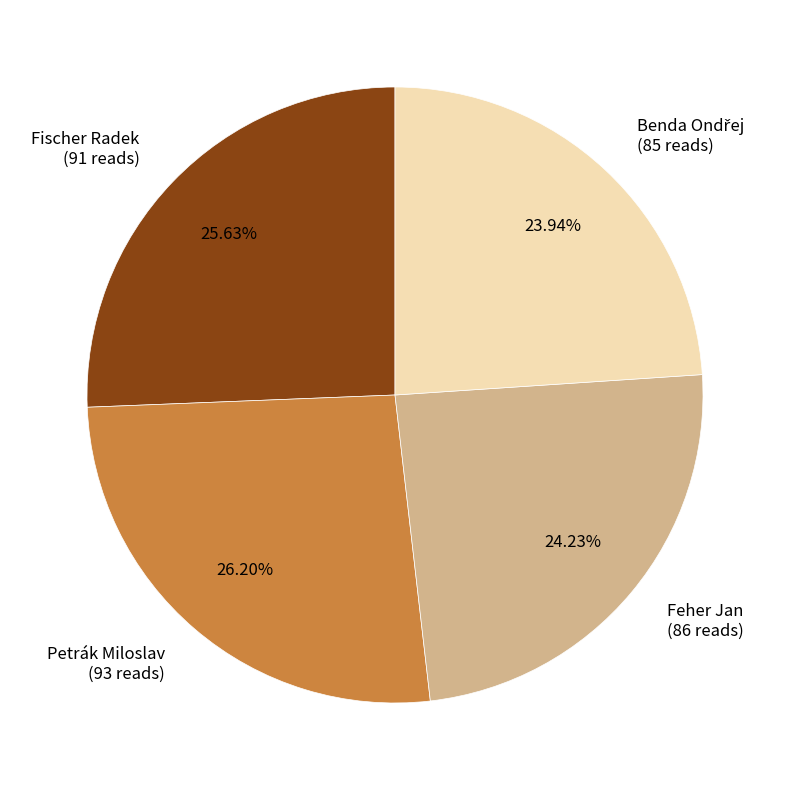

To the nearest percent, what portion does Petrák Miloslav represent?

26%